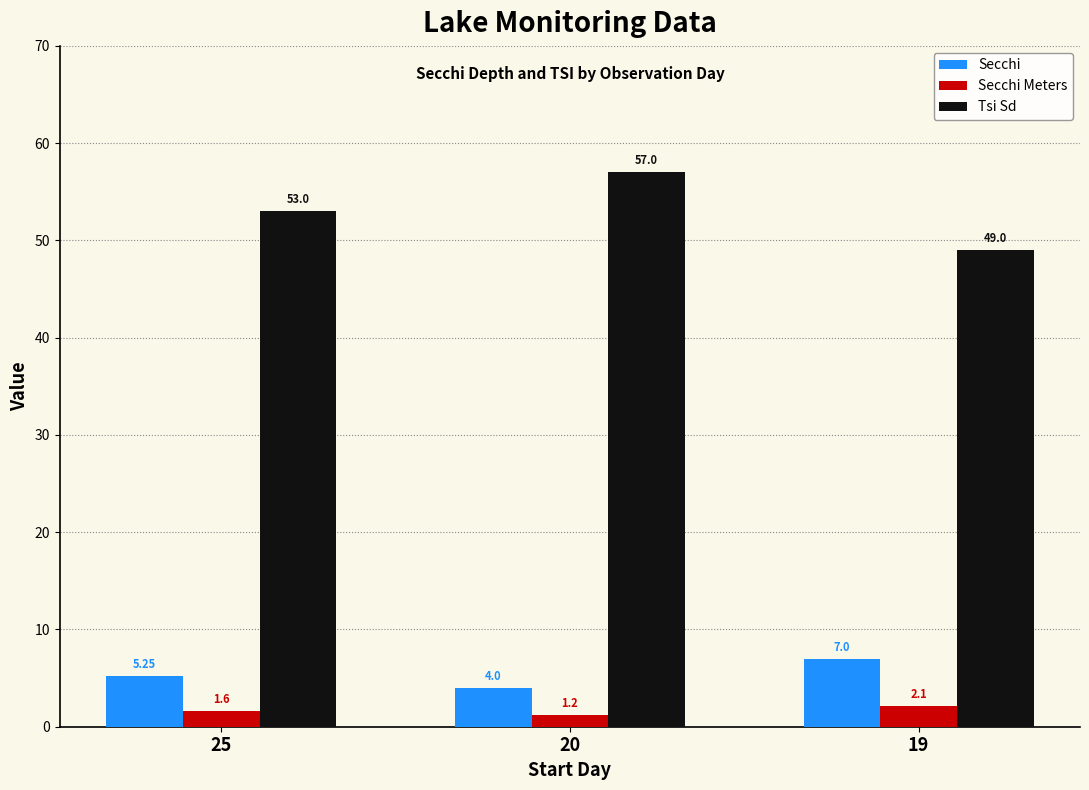

What is the difference between the highest and lowest values at 25?

51.4